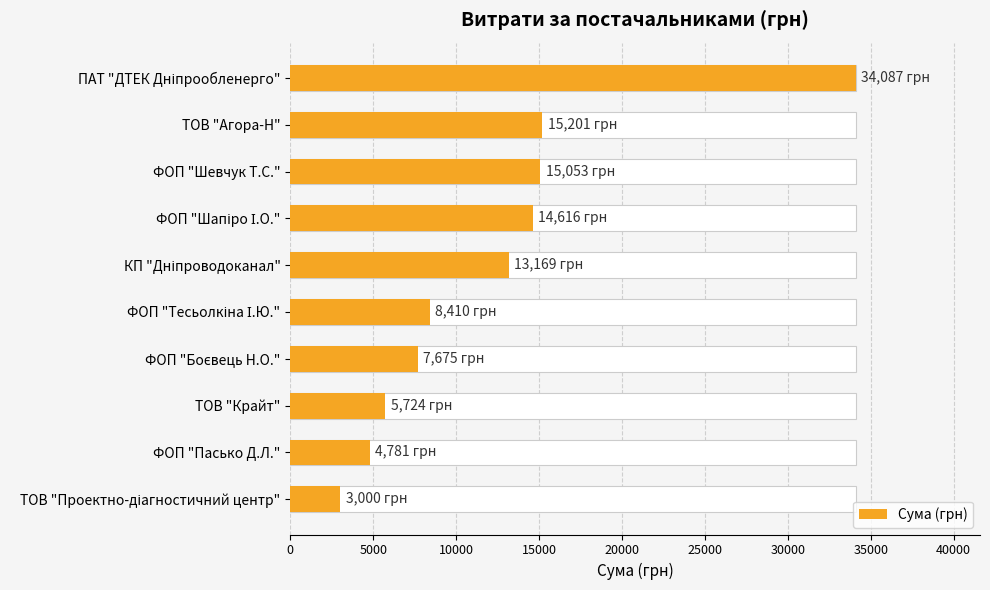

How many data points are less than 13168?

5